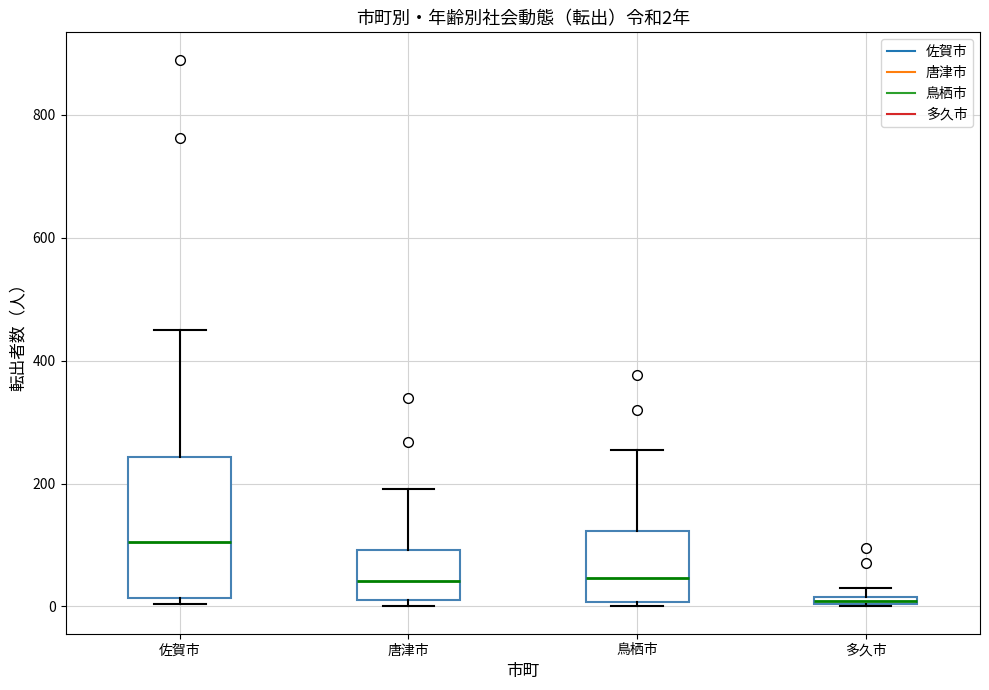

Comparing the boxes themselves (not the whiskers), which one is the tallest?

佐賀市